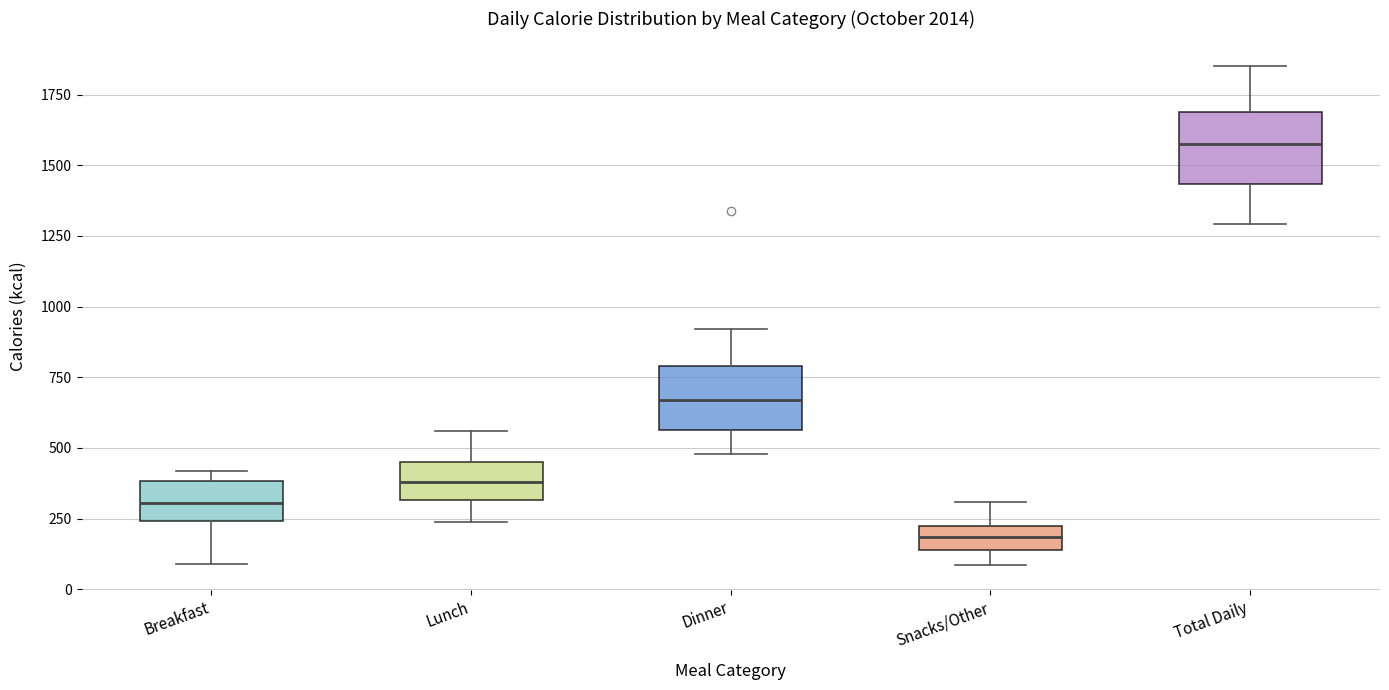

Reading left to right, transcribe this box plot: for each box, give where its median line is, the range the box spans, and where its two whiskers end, as read against the y-axis. The values are not printed on the chart, so give them approximately, as read against the axis.

Breakfast: median 300, box 250 to 400, whiskers 100 to 400 (just above the box's upper edge)
Lunch: median 400, box 300 to 450, whiskers 250 to 550
Dinner: median 650, box 550 to 800, whiskers 500 to 900
Snacks/Other: median 200 (inside the box), box 150 to 200, whiskers 100 to 300
Total Daily: median 1600, box 1450 to 1700, whiskers 1300 to 1850